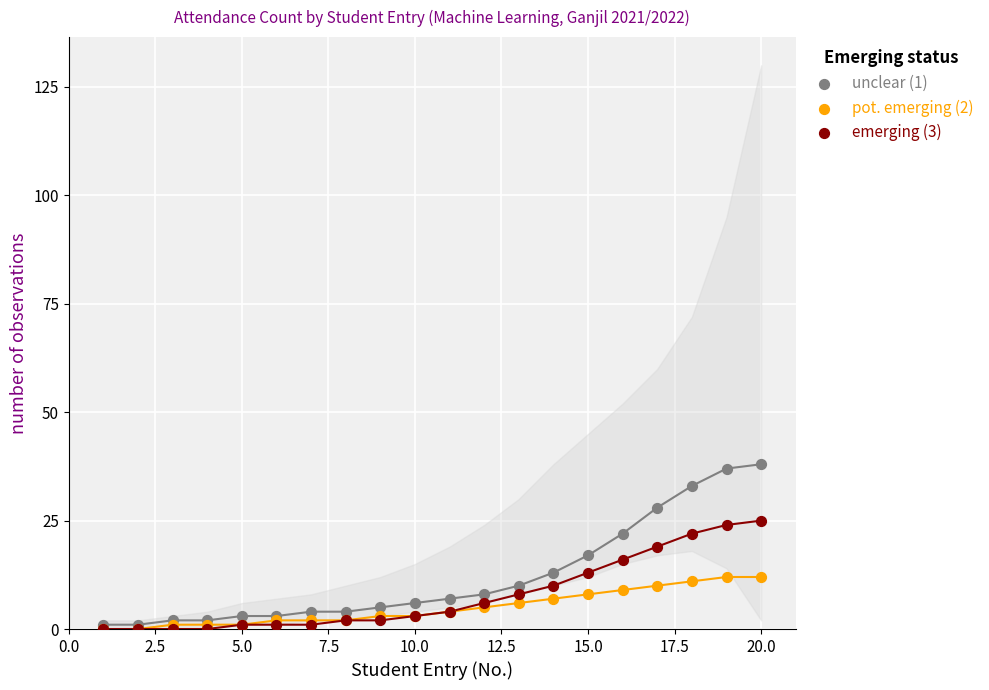

What are all the series names shown in the legend?

unclear (1), pot. emerging (2), emerging (3)